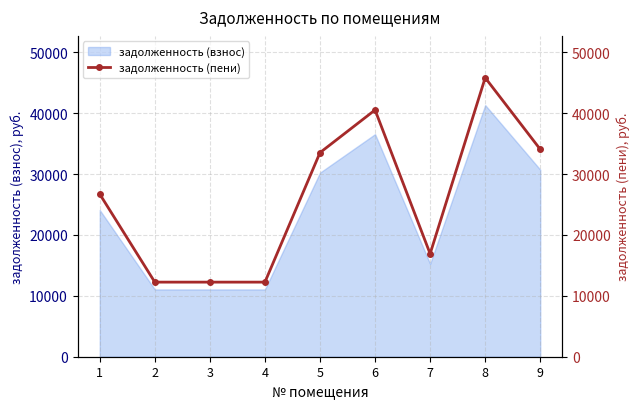

List the labels in order of value, largest first.

8, 6, 9, 5, 1, 7, 2, 3, 4